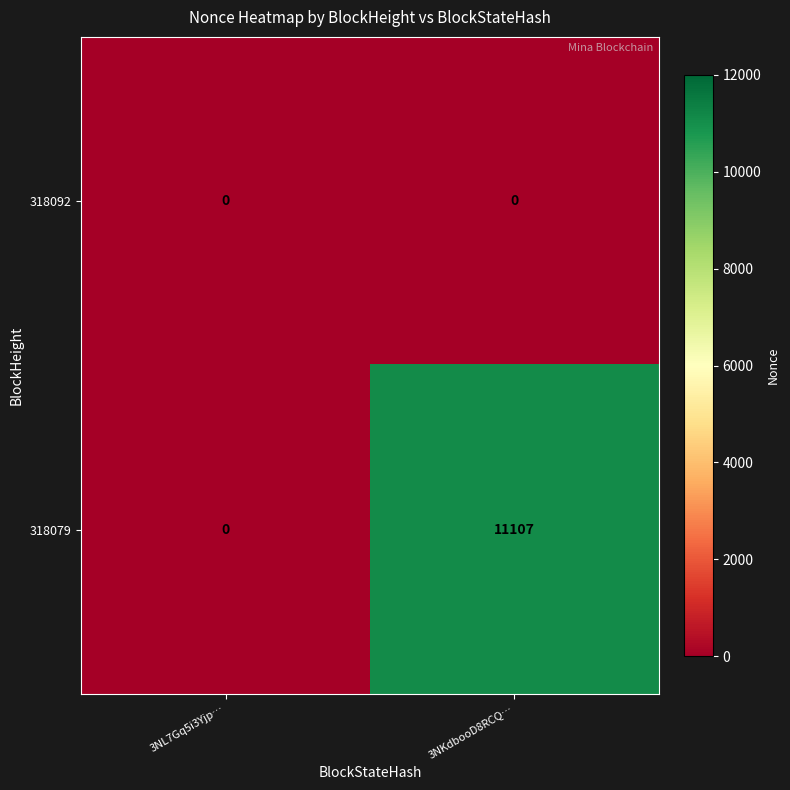

What is the total value across all series at 3NKdbooD8RCQ…?

11107